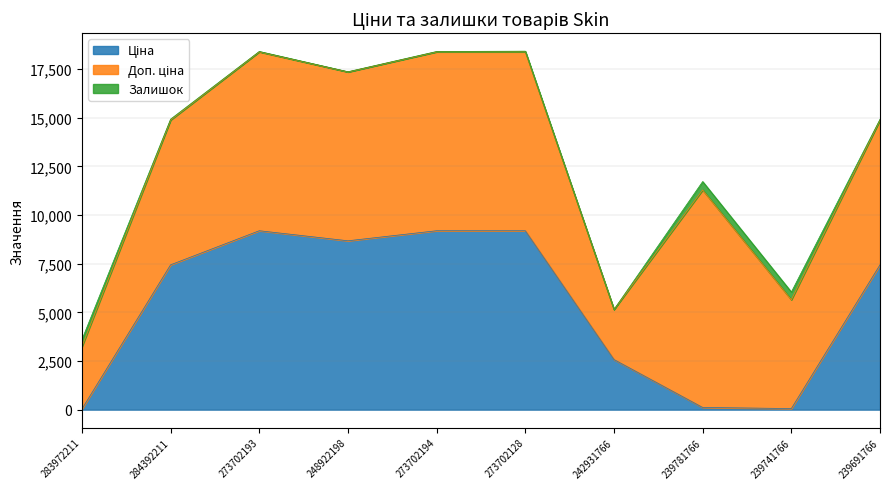

Which category has the lowest value in the Доп. ціна series?

242931766